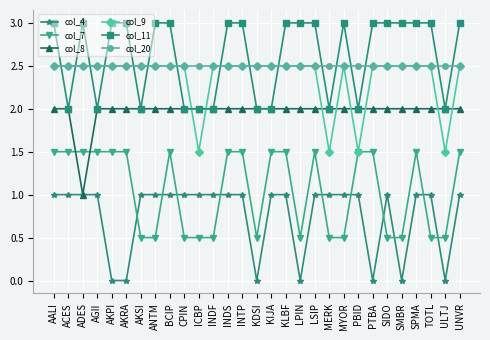

What is the label of the 18th point from the left?

LPIN